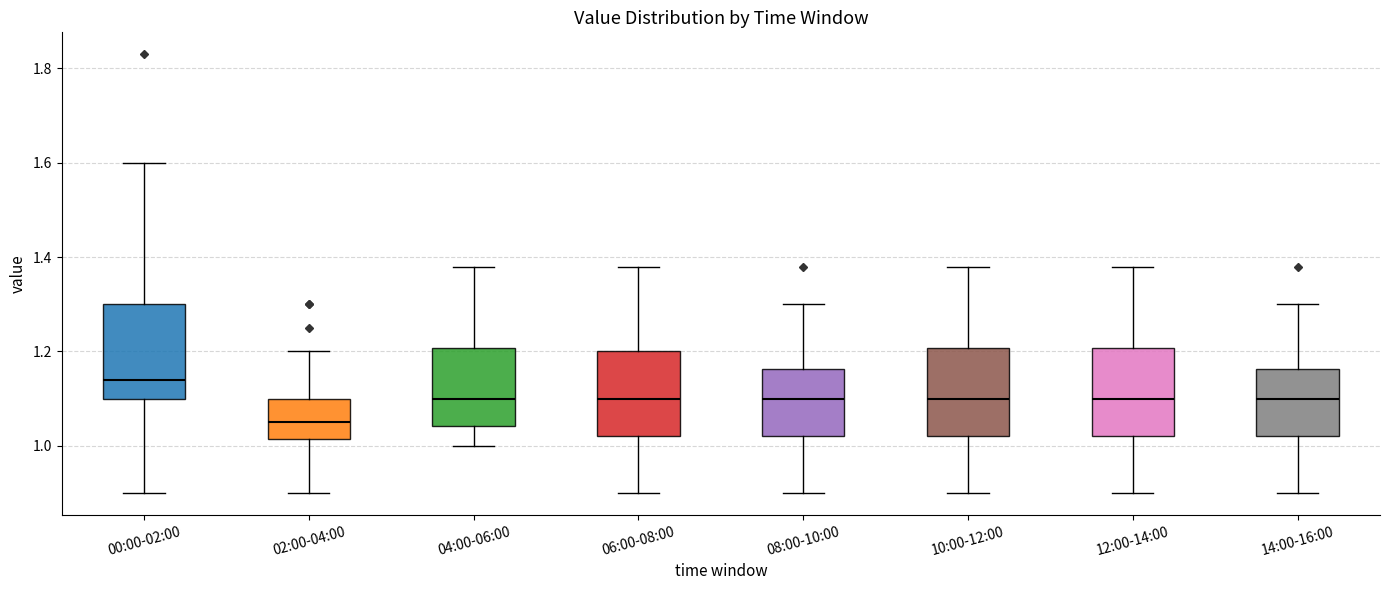

Where does the upper whisker of the box for 00:00-02:00 end on the y-axis? The values are not printed on the chart, so give them approximately, as read against the axis.

1.60